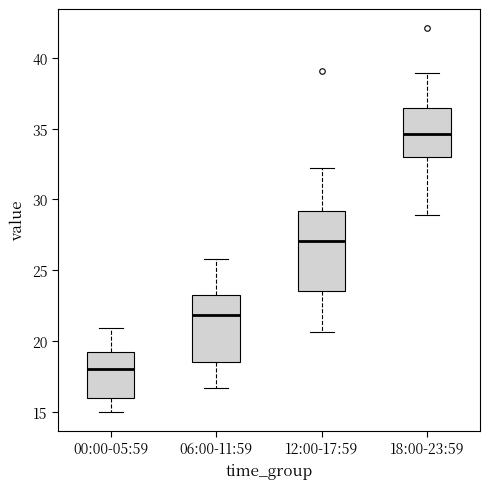

Which box's median line is the lowest?

00:00-05:59